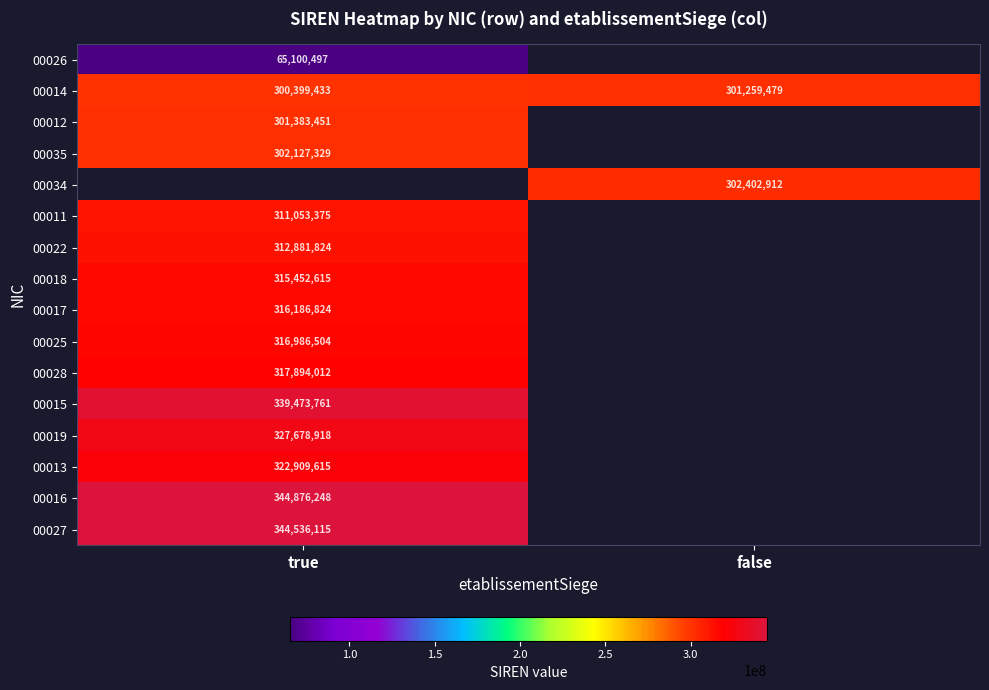

The 00013 series shows 220404274 at true. True or false?

False